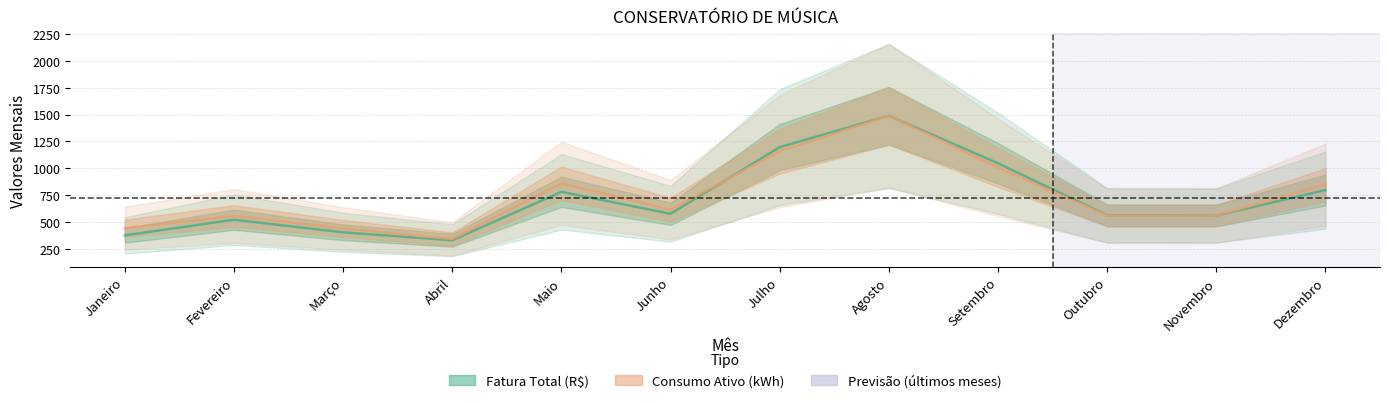

How many interior local peaks does the Consumo Ativo (kWh) series have?

3